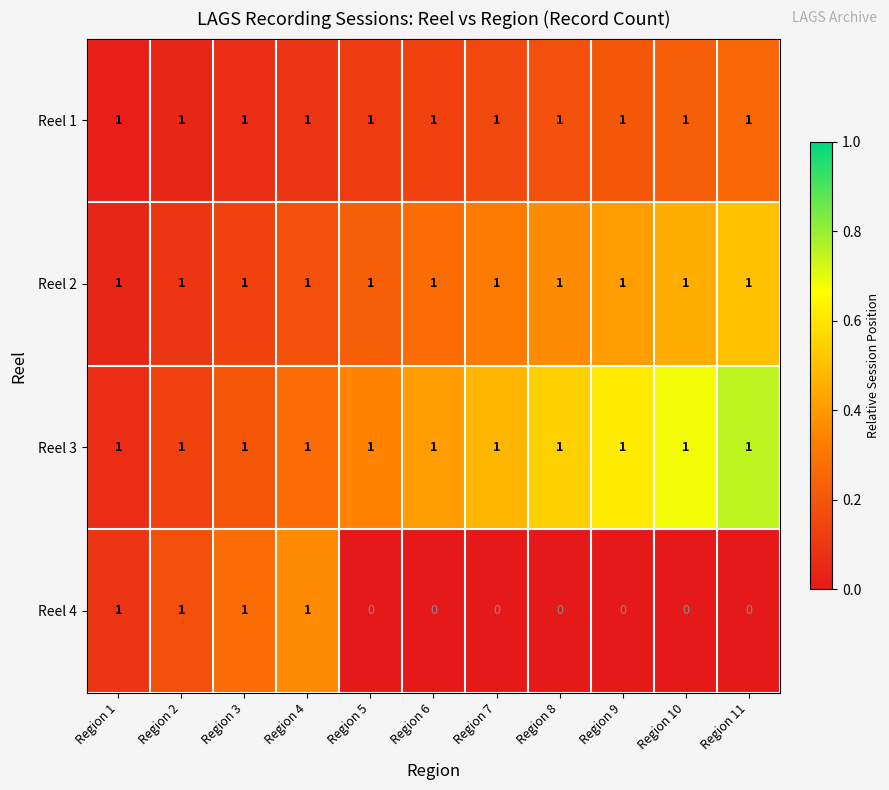

What is the sum of all Reel 2 values?

11